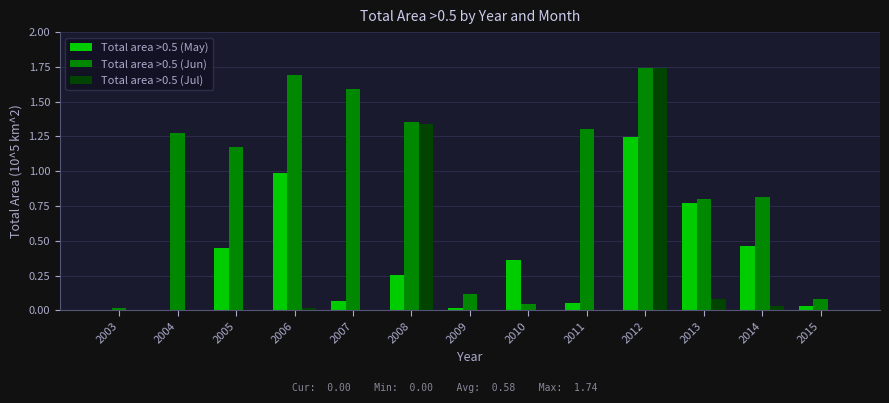

Where does the Total area >0.5 (Jun) series first go above 1?

2004